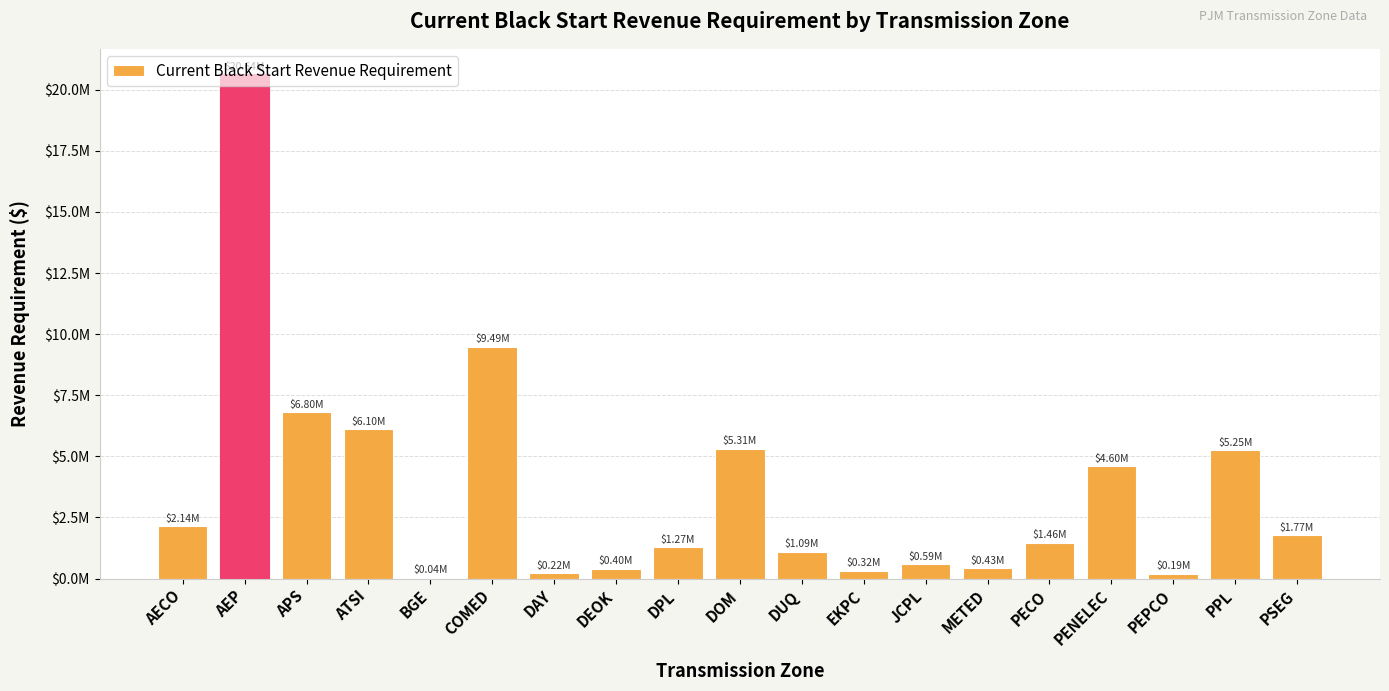

Are the bars horizontal?

No